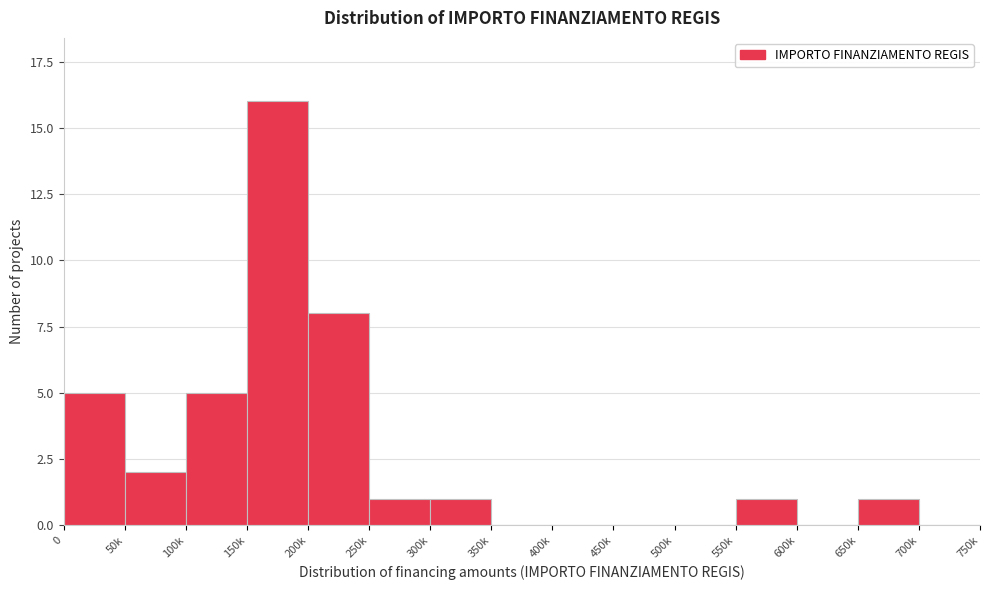

Reading left to right, transcribe all the data shown in this chart.

0=5	50k=2	100k=5	150k=16	200k=8	250k=1	300k=1	350k=0	400k=0	450k=0	500k=0	550k=1	600k=0	650k=1	700k=0